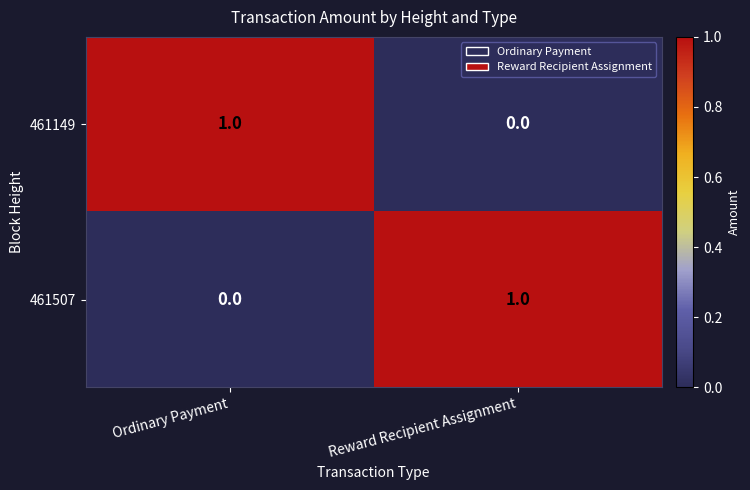

Count the number of data series in this chart.

2